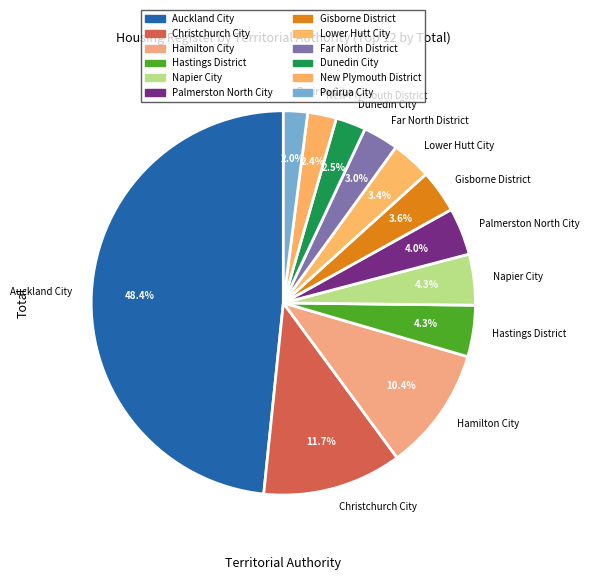

How many slices are in this pie chart?

12